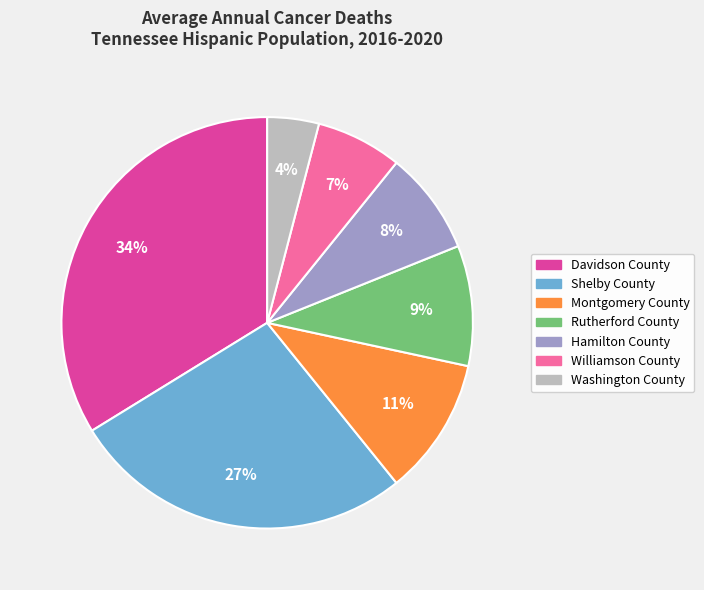

Which slice is the smallest?

Washington County